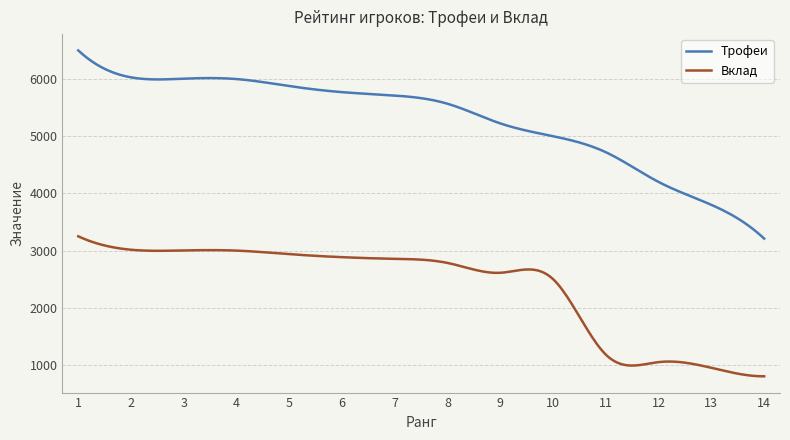

What is the lowest value of the Трофеи series?

3210.0